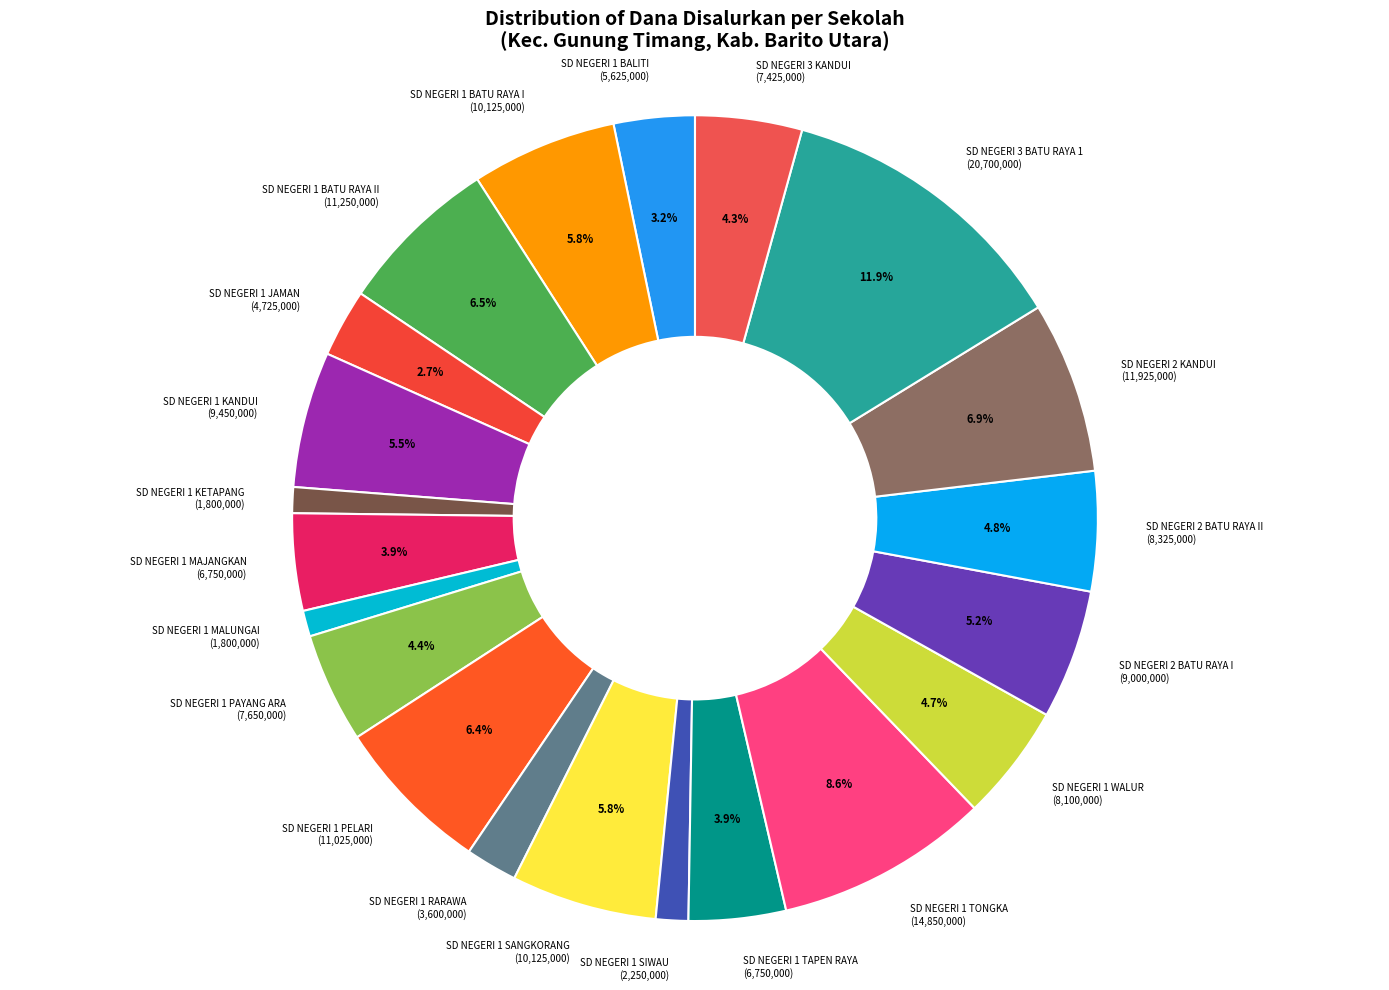

Between SD NEGERI 1 TONGKA (14,850,000) and SD NEGERI 2 BATU RAYA I (9,000,000), which is larger?

SD NEGERI 1 TONGKA (14,850,000)